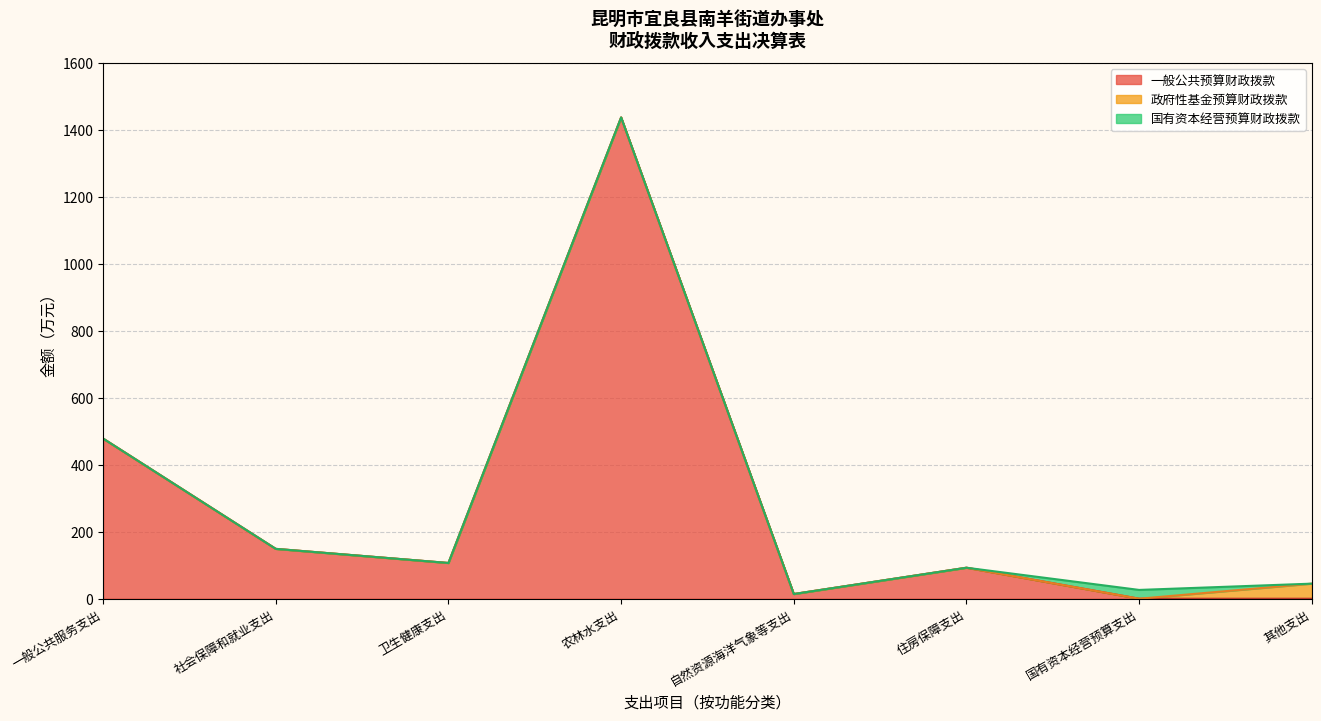

How many values in 政府性基金预算财政拨款 are above zero?

3